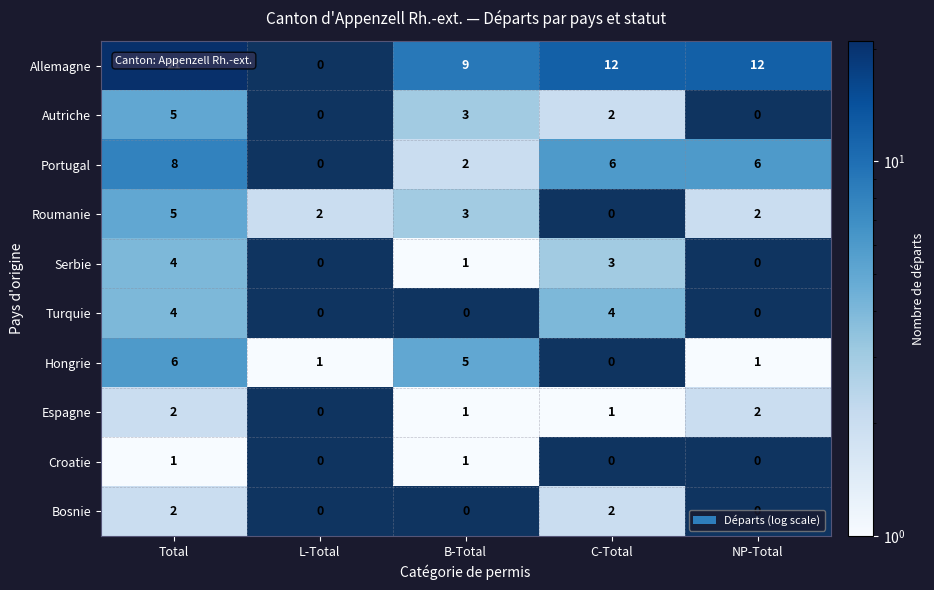

At how many categories does at least one series exceed 4?

4